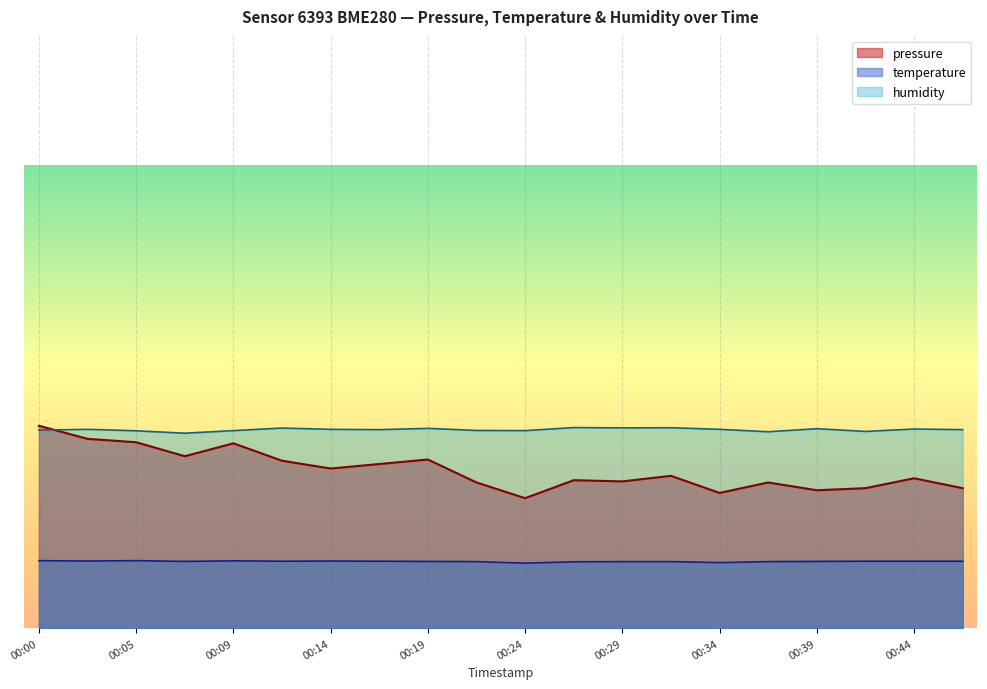

Which series has the largest total across all categories?

humidity